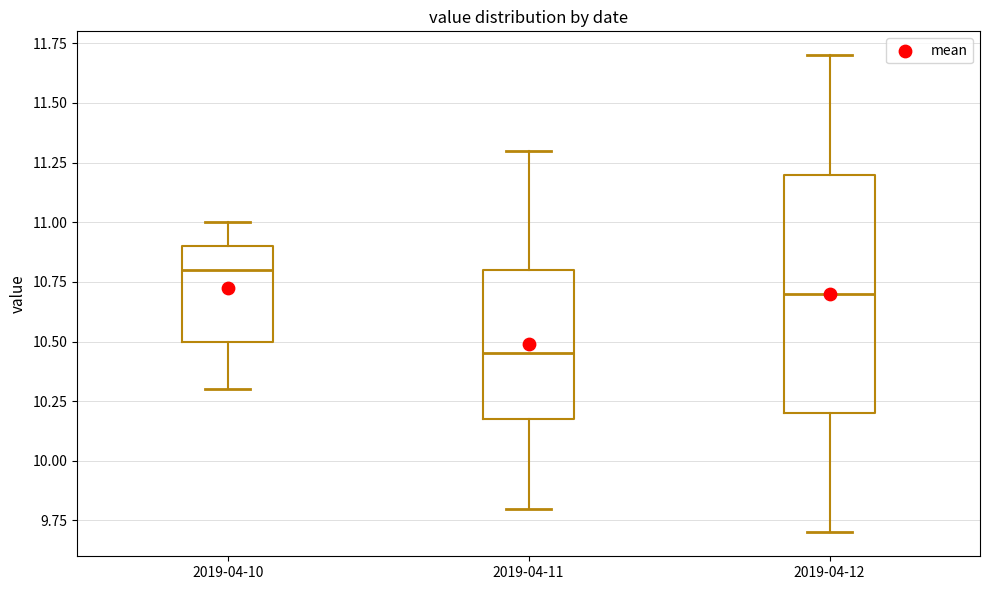

Reading left to right, transcribe this box plot: for each box, give where its median line is, the range the box spans, and where its two whiskers end, as read against the y-axis. The values are not printed on the chart, so give them approximately, as read against the axis.

2019-04-10: median 10.80, box 10.50 to 10.90, whiskers 10.30 to 11.00
2019-04-11: median 10.45, box 10.20 to 10.80, whiskers 9.80 to 11.30
2019-04-12: median 10.70, box 10.20 to 11.20, whiskers 9.70 to 11.70